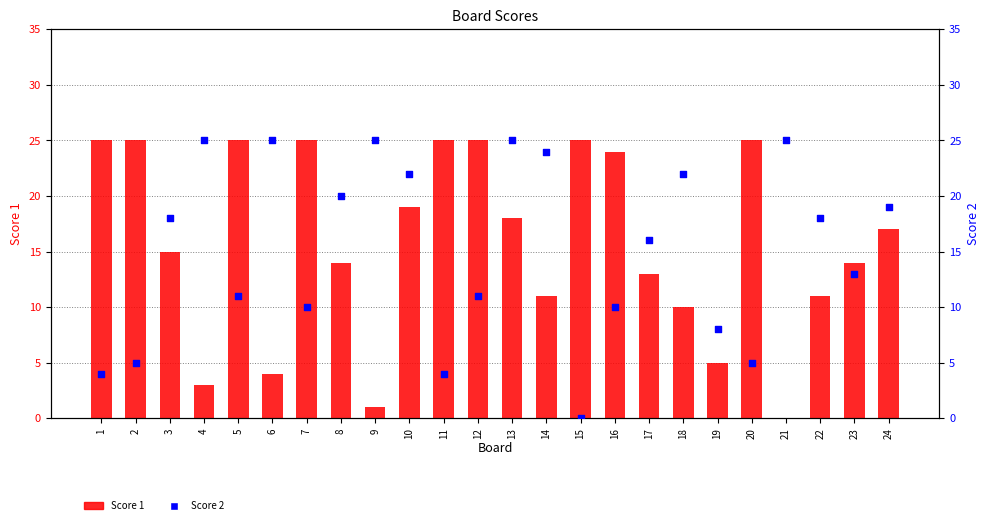

Which series has the largest total across all categories?

Score 1